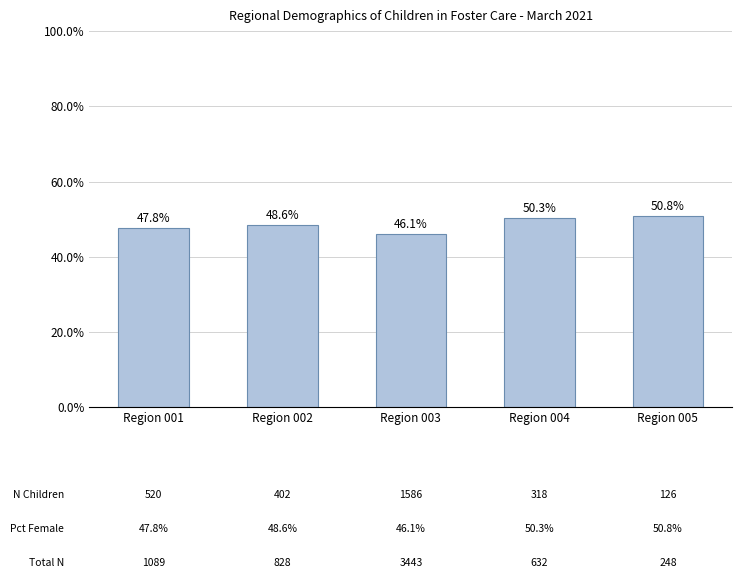

At which label is the value closest to 48?

Region 001